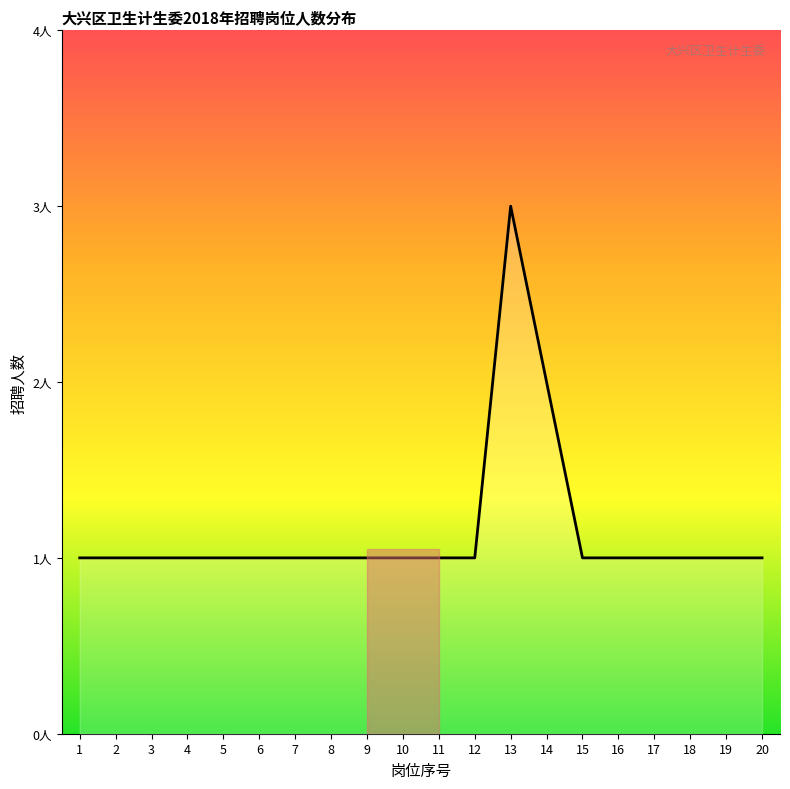

List the labels in order of value, smallest first.

1, 2, 3, 4, 5, 6, 7, 8, 9, 10, 11, 12, 15, 16, 17, 18, 19, 20, 14, 13